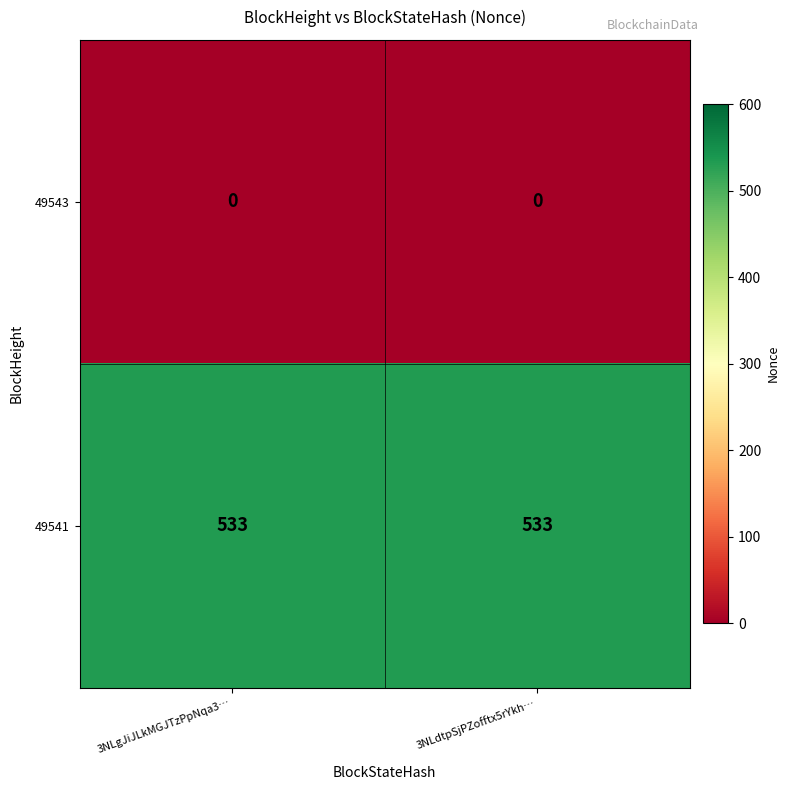

Which series has the largest total across all categories?

49541